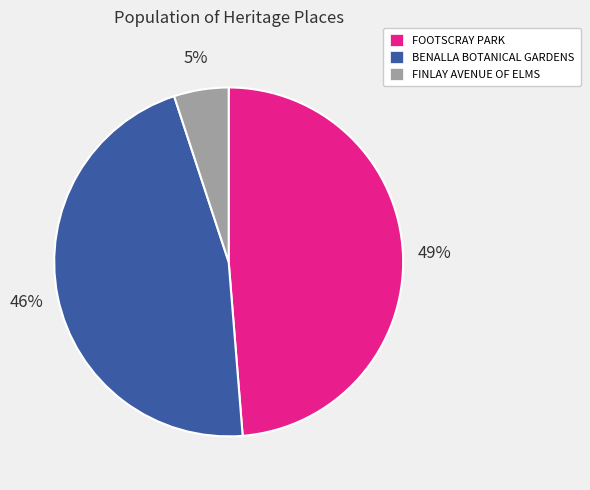

The FOOTSCRAY PARK slice represents 49% of the pie. True or false?

True